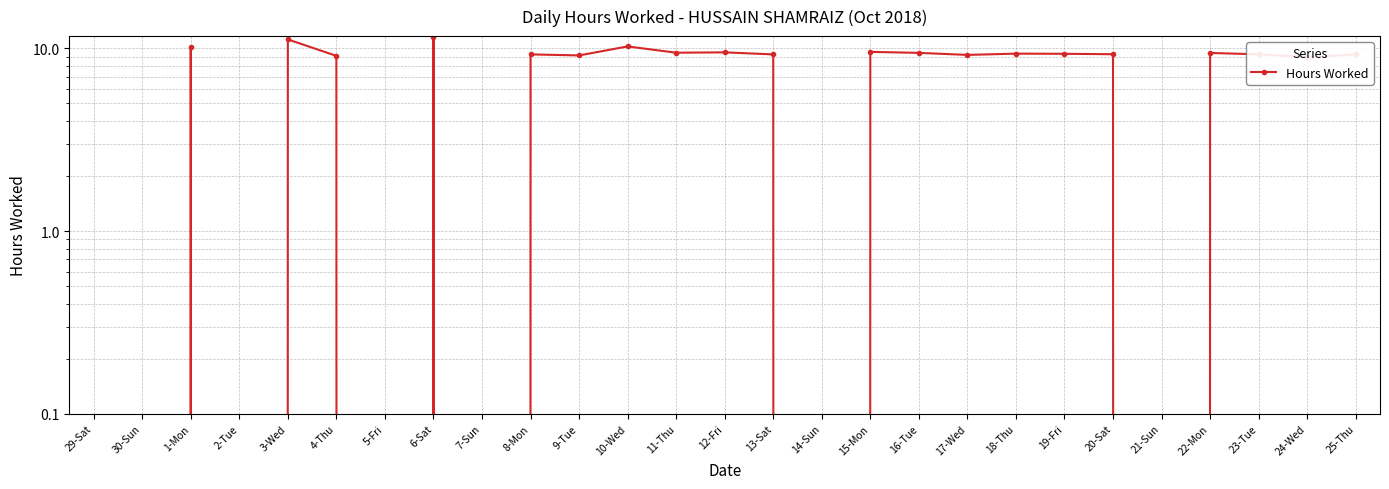

What is the sum of all values?

192.3